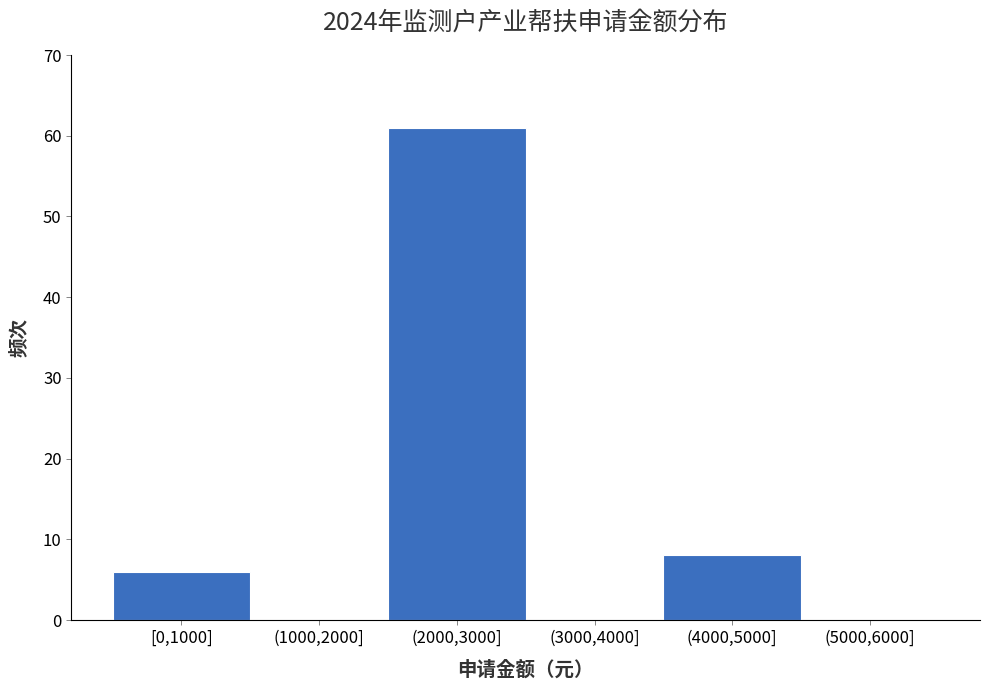

Reading left to right, transcribe all the data shown in this chart.

[0,1000]=6	(1000,2000]=0	(2000,3000]=61	(3000,4000]=0	(4000,5000]=8	(5000,6000]=0